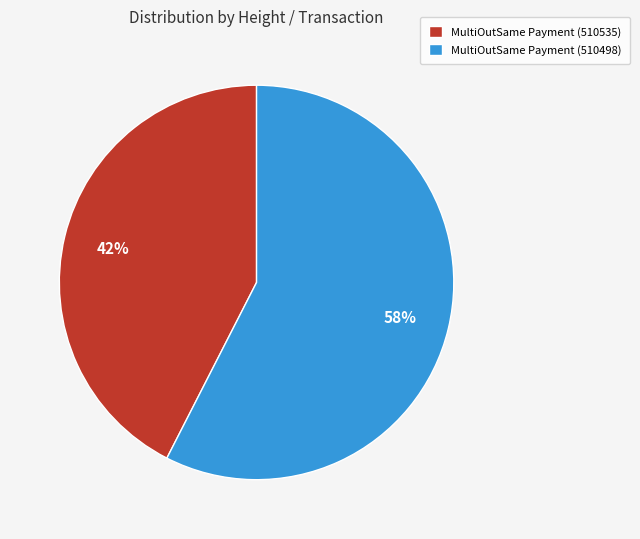

Approximately how many times larger is the value at MultiOutSame Payment (510498) compared to MultiOutSame Payment (510535)?

1.4